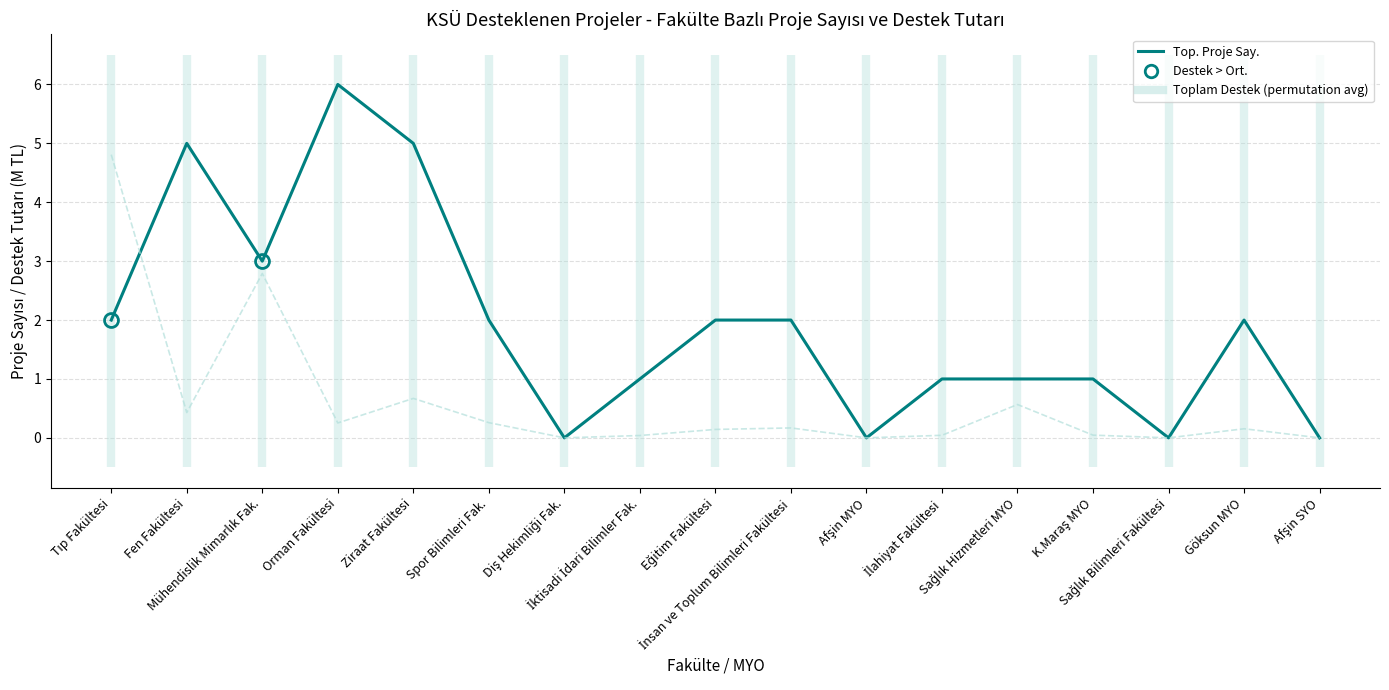

Between Afşin SYO and Ziraat Fakültesi, which is larger?

Ziraat Fakültesi